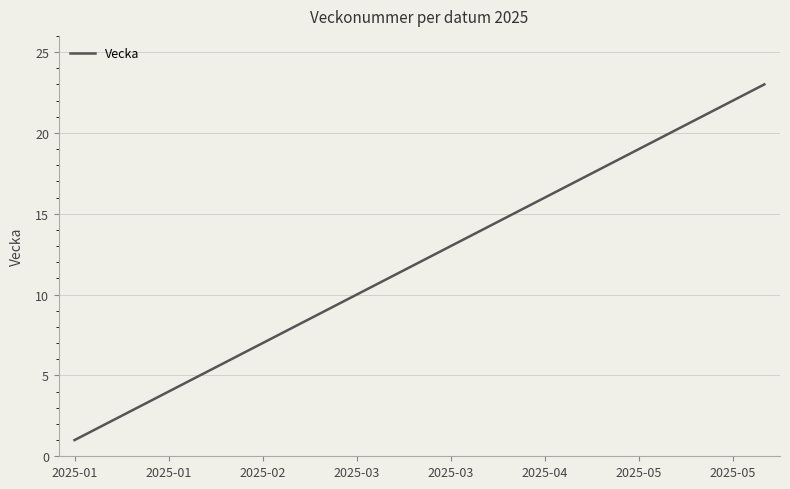

What is the difference between the maximum and minimum values?

22